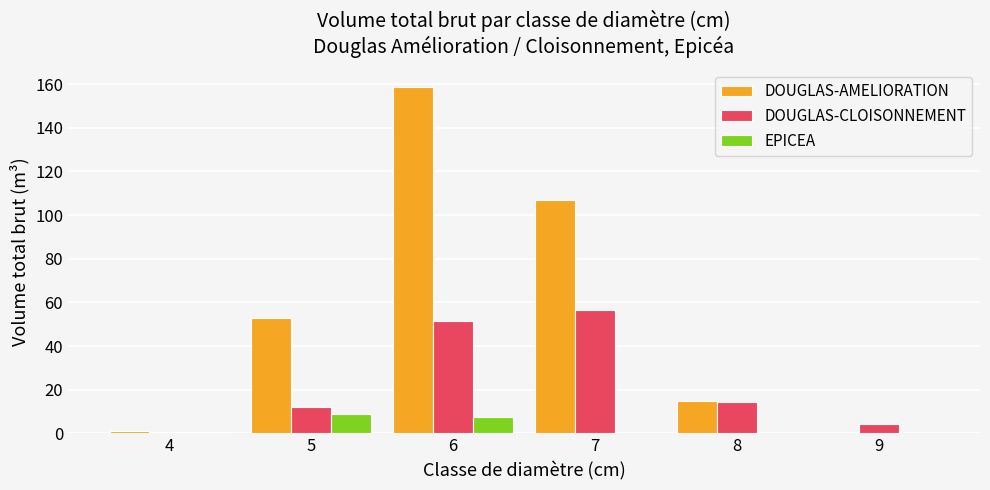

The DOUGLAS-AMELIORATION series shows 25.2 at 8. True or false?

False